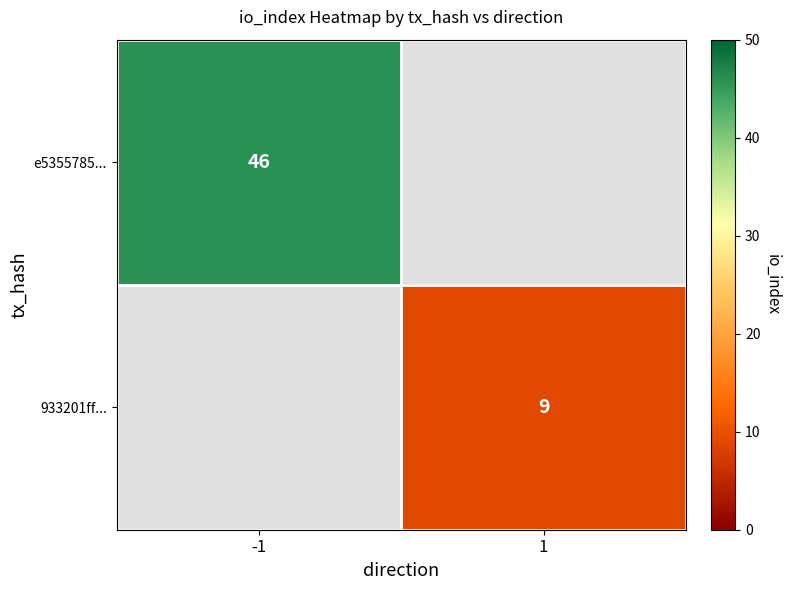

At how many categories does at least one series exceed 21?

1